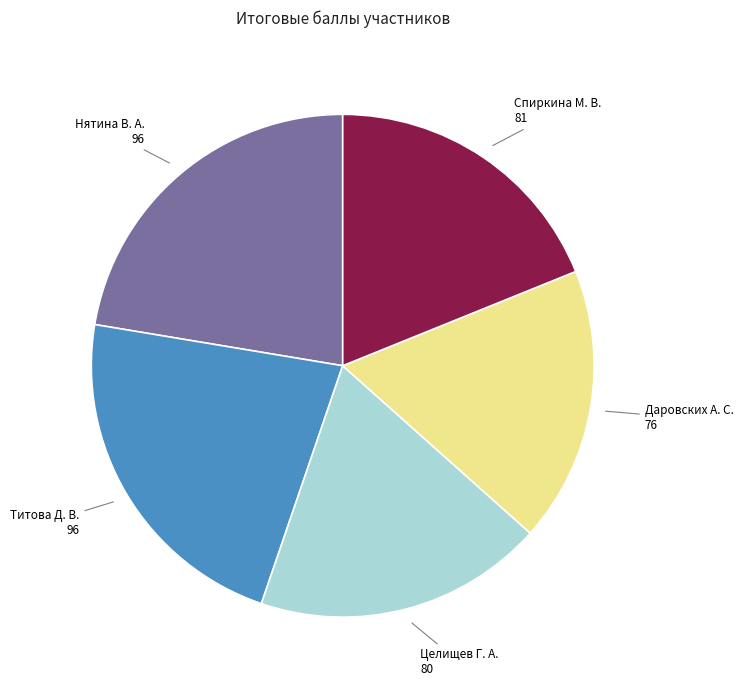

Does any single category account for the majority?

No